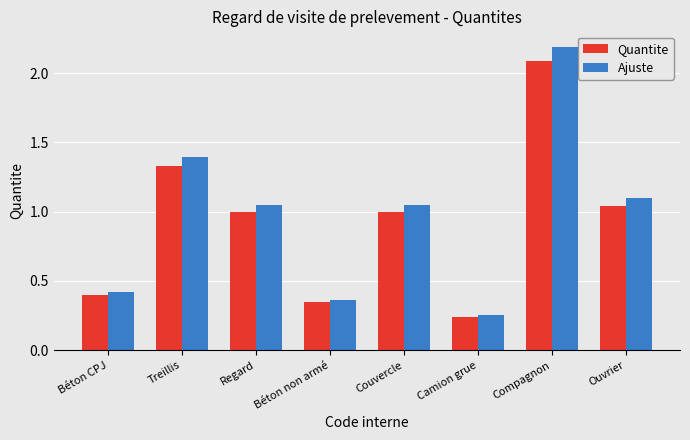

True or false: Ajuste has a value of 0.4 at Béton CPJ.

True